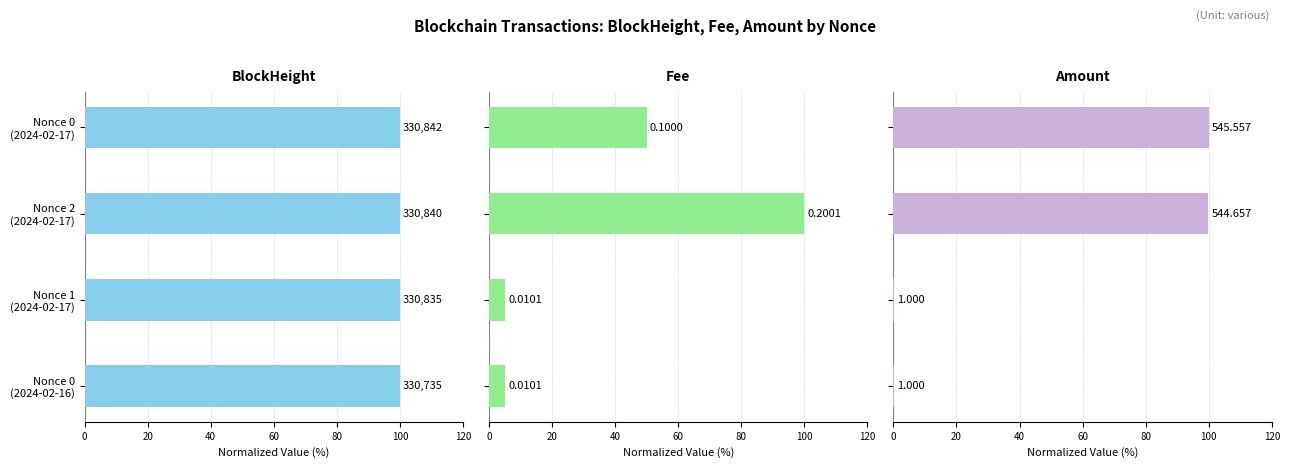

Which series has the largest range (max minus min)?

Amount